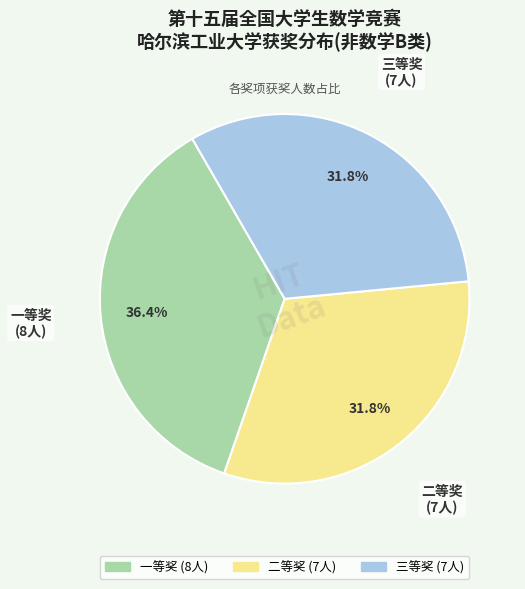

To the nearest percent, what percentage of the pie is 二等奖?

32%